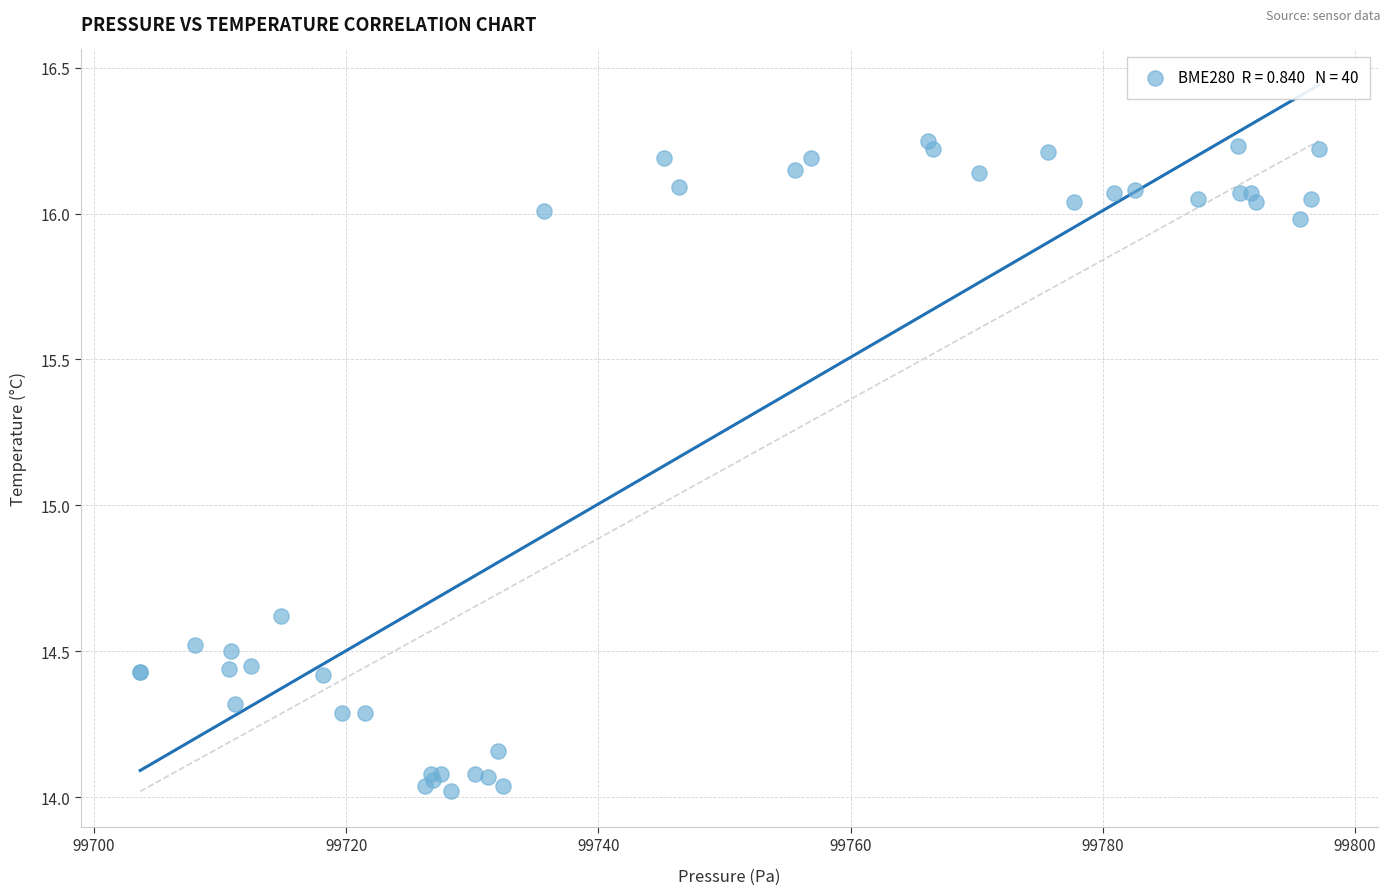

What Y value in the scatter plot is closest to 15?

14.6